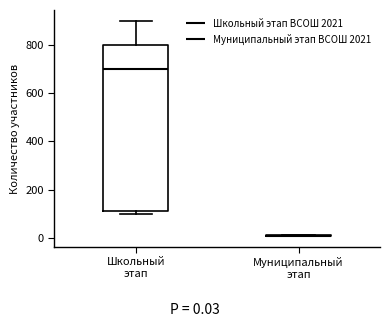

Reading left to right, read every box against the y-axis: the position of its median line, the range the box covers, and the ends of its whiskers. The values are not printed on the chart, so give them approximately, as read against the axis.

Школьный этап: median 700, box 120 to 800, whiskers 100 to 900
Муниципальный этап: box collapsed to a line at 0, whiskers 0 to 20